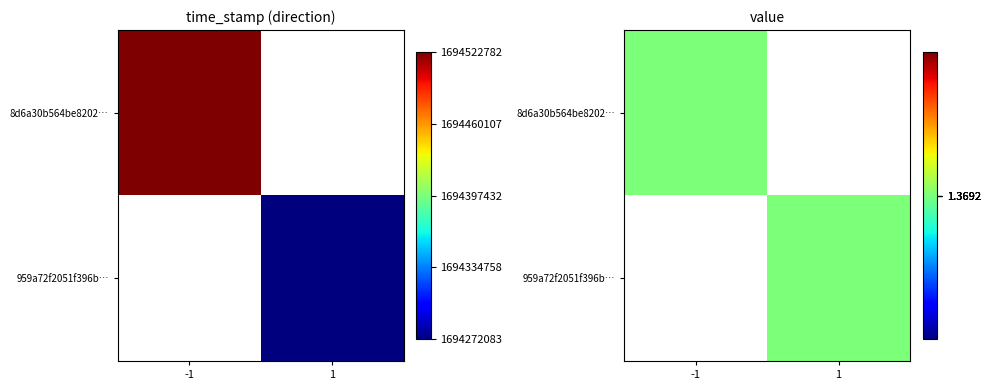

Reading right to left, extract all data points from this chart.

8d6a30b564be82025ce8958aa8839882f134fc2: -1.0	1694522782.0	1.4
959a72f2051f396bc8d0c752e23ba2b551a8863: 1.0	1694272083.0	1.4